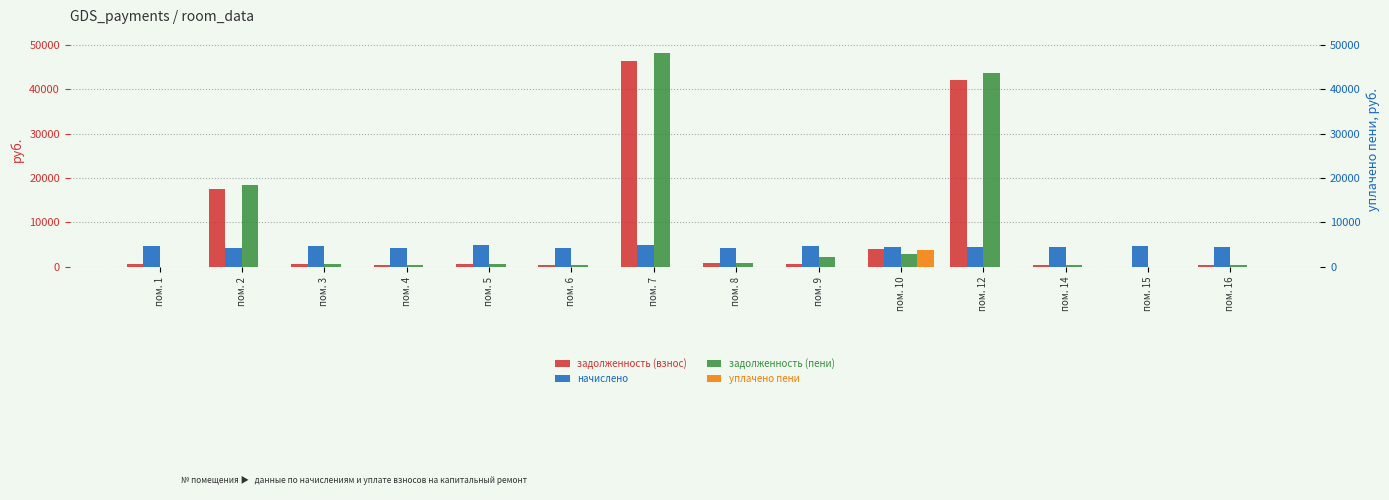

What is the difference between the maximum and second lowest values in the задолженность (пени) series?

48083.4